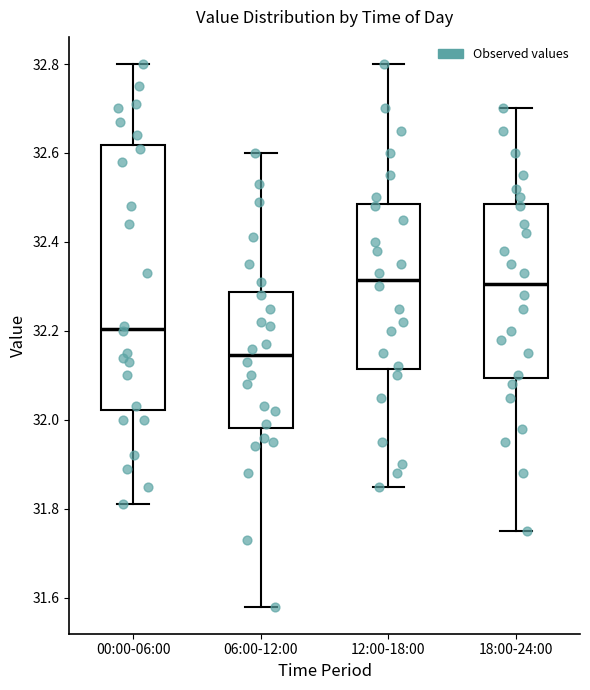

Where is the upper edge of the box for 06:00-12:00 on the y-axis? The values are not printed on the chart, so give them approximately, as read against the axis.

32.28